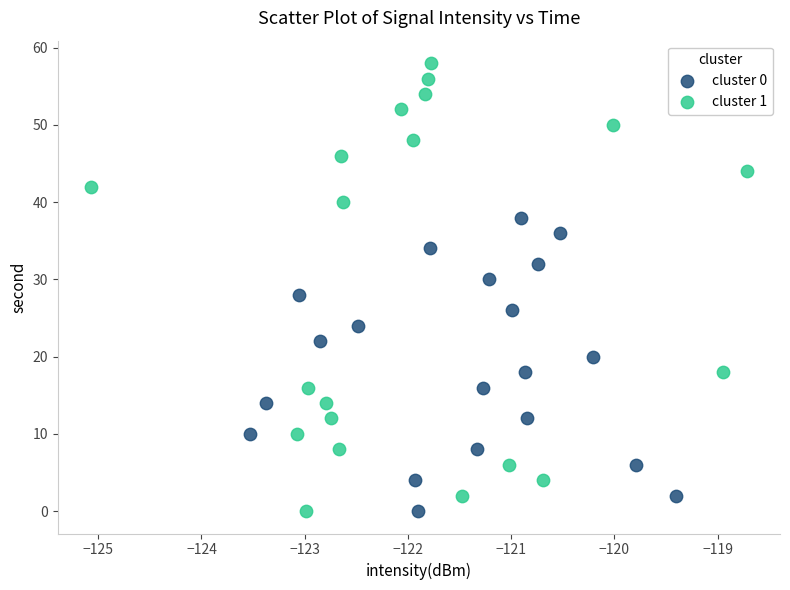

Which series has the largest Y range (max minus min)?

cluster 1